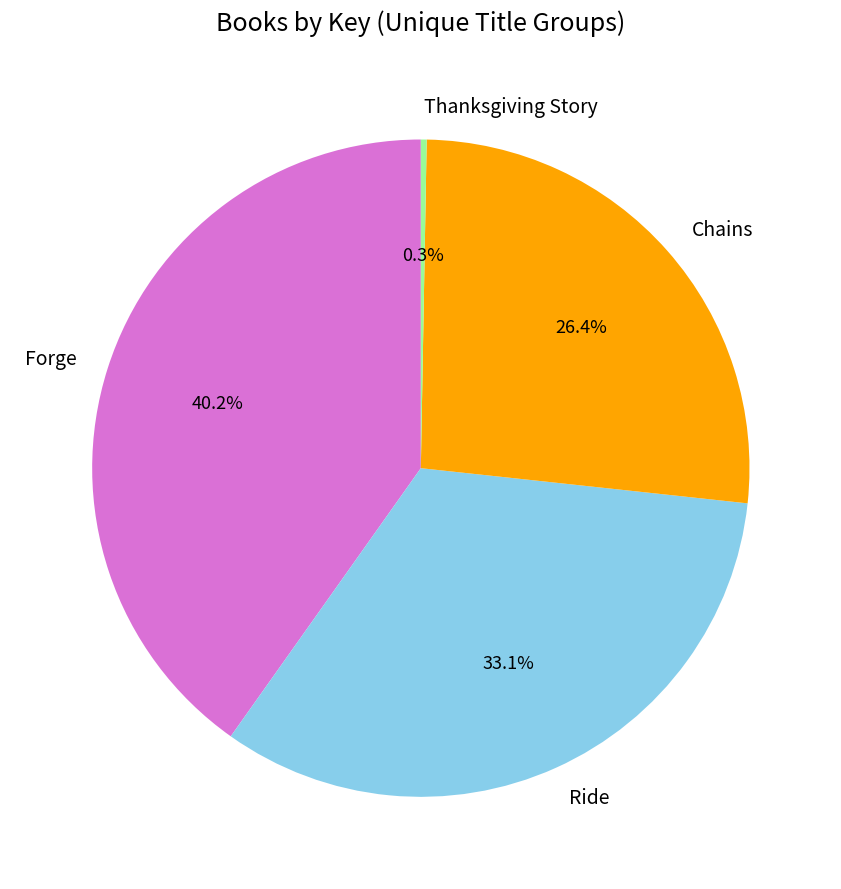

Which category has the smallest portion of the pie?

Thanksgiving Story